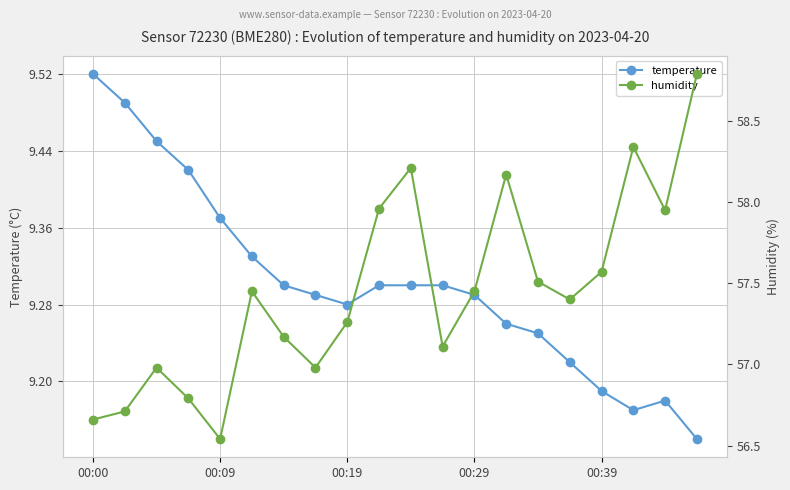

At which category does temperature reach its first local valley?

00:19